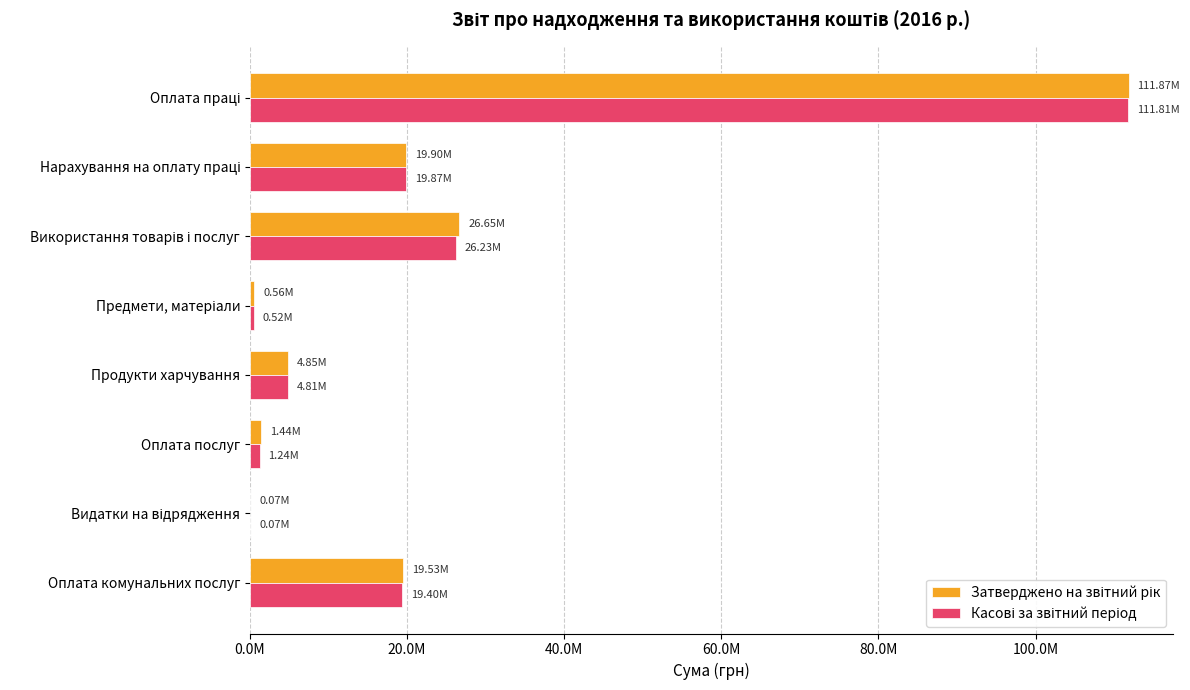

What is the value of the Затверджено на звітний рік bar at the 5th from the left?

4853025.1